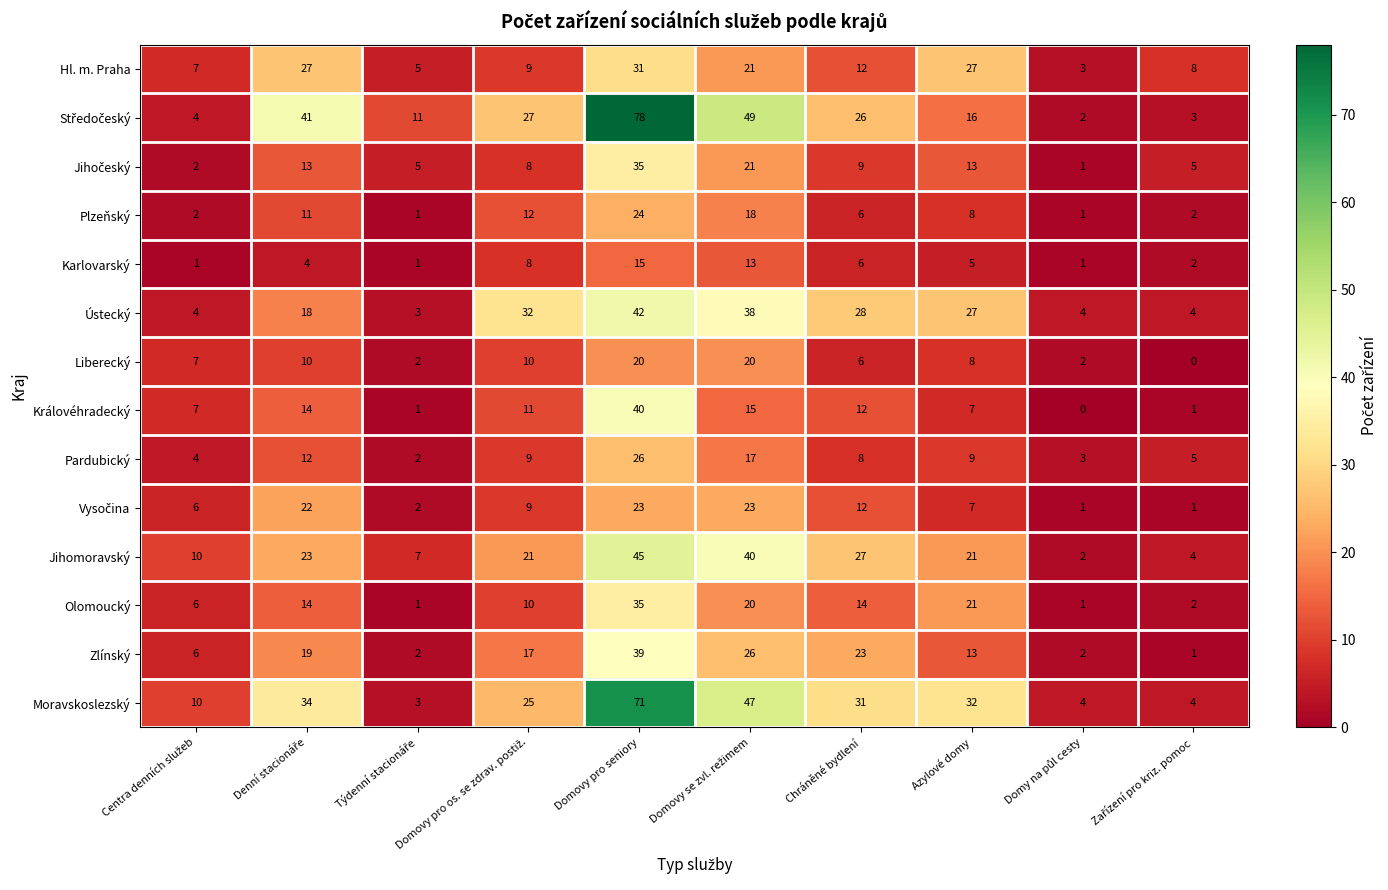

What value does the Královéhradecký series have at Domovy pro seniory, to the nearest 10?

40